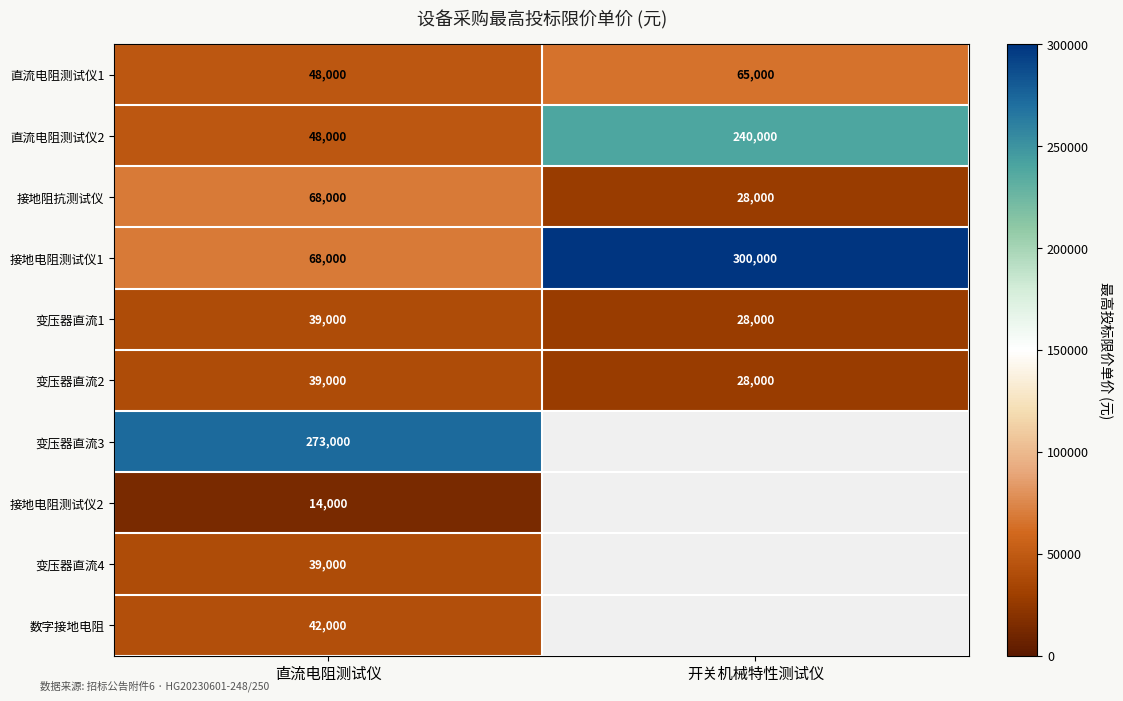

What is the difference between the maximum and minimum values in the 直流电阻测试仪2 series?

192000